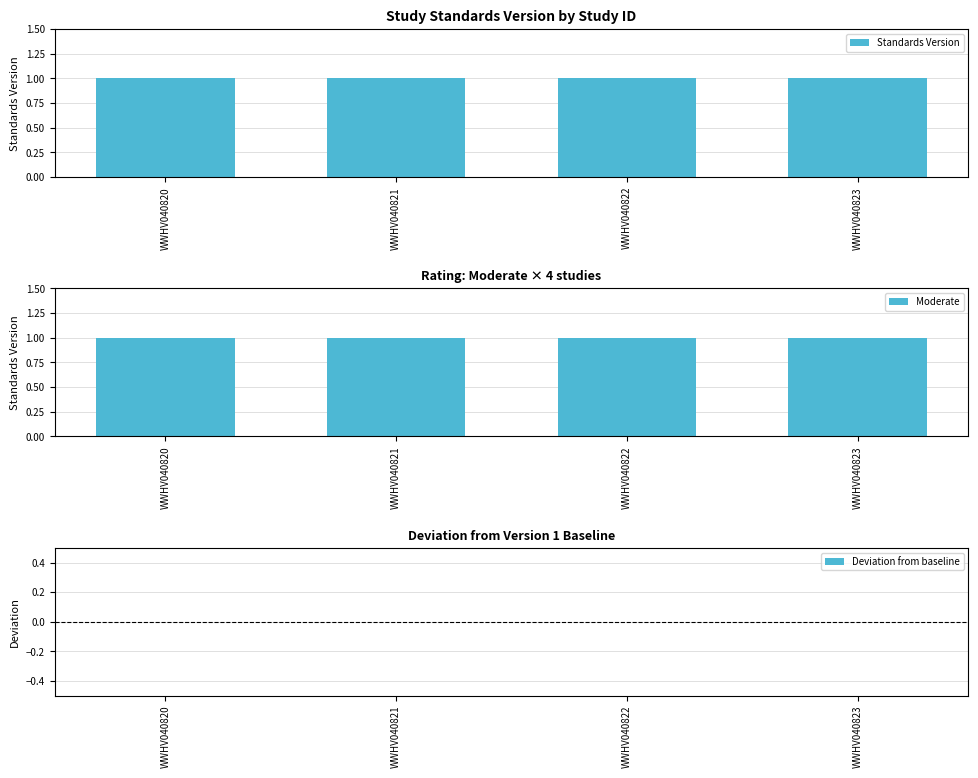

Read the Standards Version (by Rating) value at WWHV040821.

1